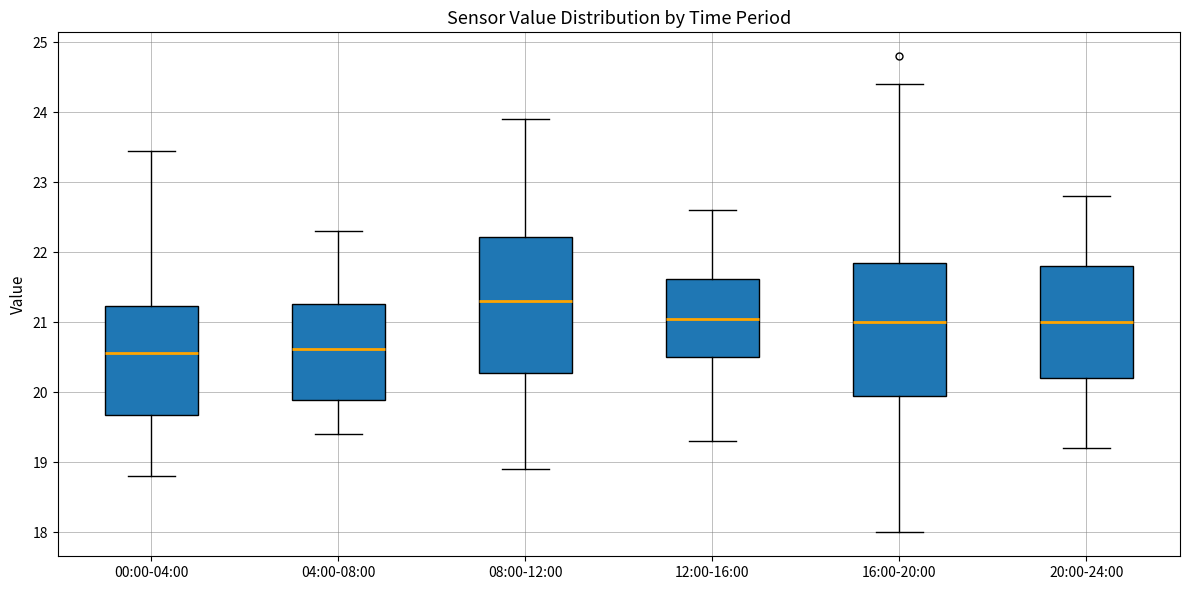

Reading left to right, read every box against the y-axis: the position of its median line, the range the box covers, and the ends of its whiskers. The values are not printed on the chart, so give them approximately, as read against the axis.

00:00-04:00: median 20.6, box 19.7 to 21.2, whiskers 18.8 to 23.5
04:00-08:00: median 20.6, box 19.9 to 21.3, whiskers 19.4 to 22.3
08:00-12:00: median 21.3, box 20.3 to 22.2, whiskers 18.9 to 23.9
12:00-16:00: median 21.1, box 20.5 to 21.6, whiskers 19.3 to 22.6
16:00-20:00: median 21.0, box 20.0 to 21.9, whiskers 18.0 to 24.4
20:00-24:00: median 21.0, box 20.2 to 21.8, whiskers 19.2 to 22.8